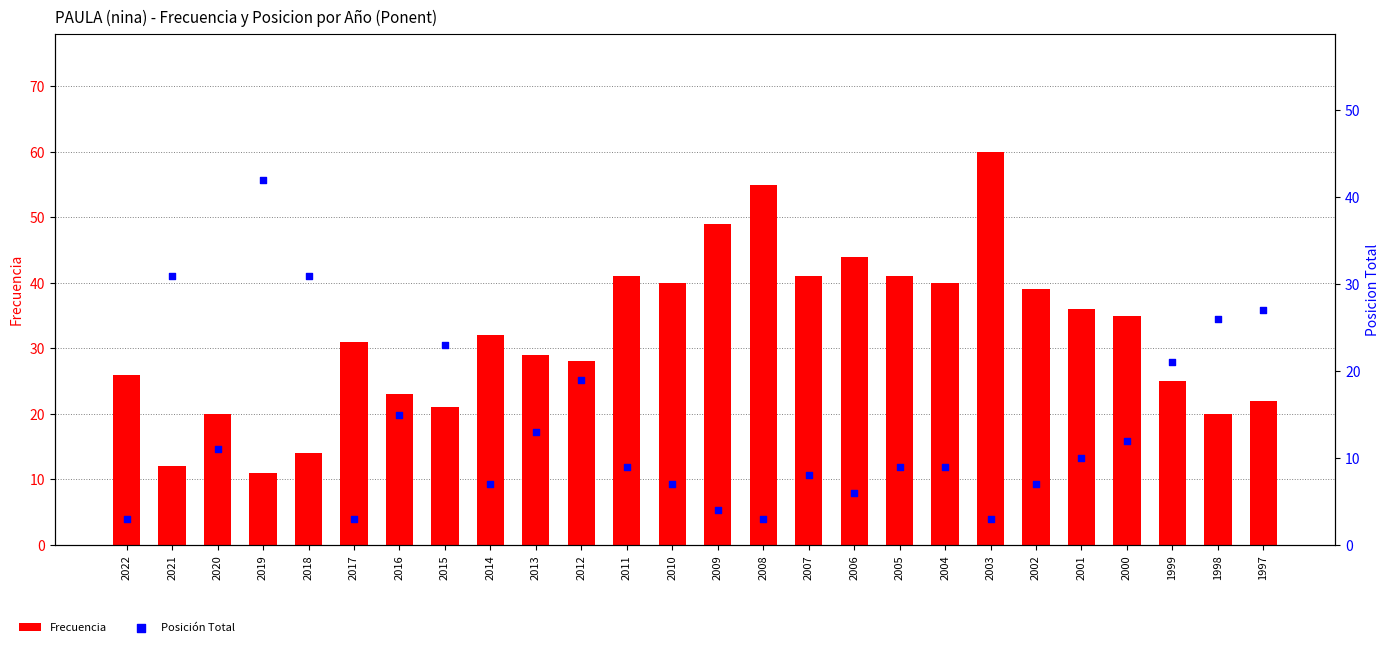

At which category is the sum across all series the highest?

2003